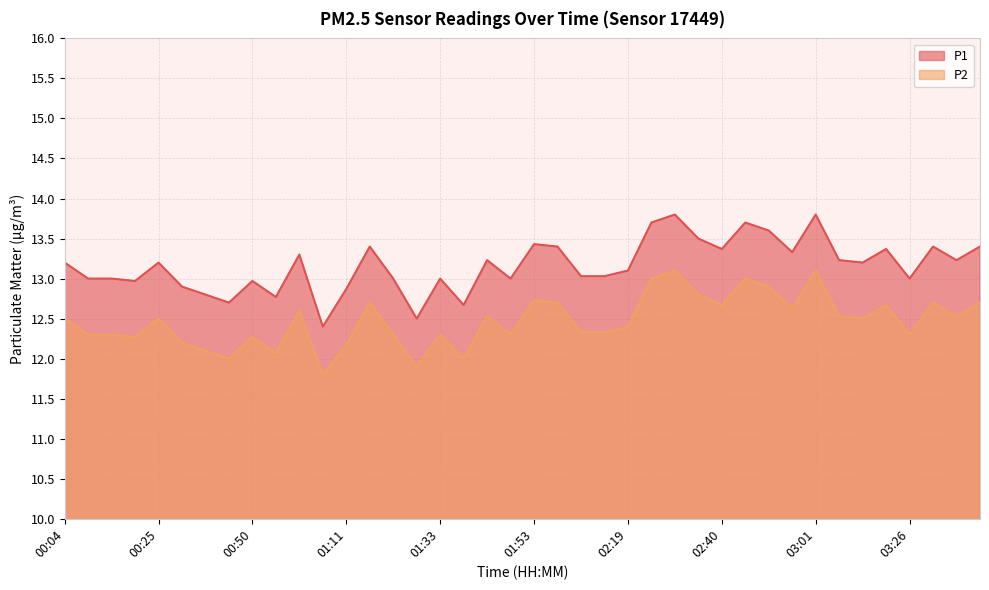

What value does the P1 series have at 00:45?

12.7